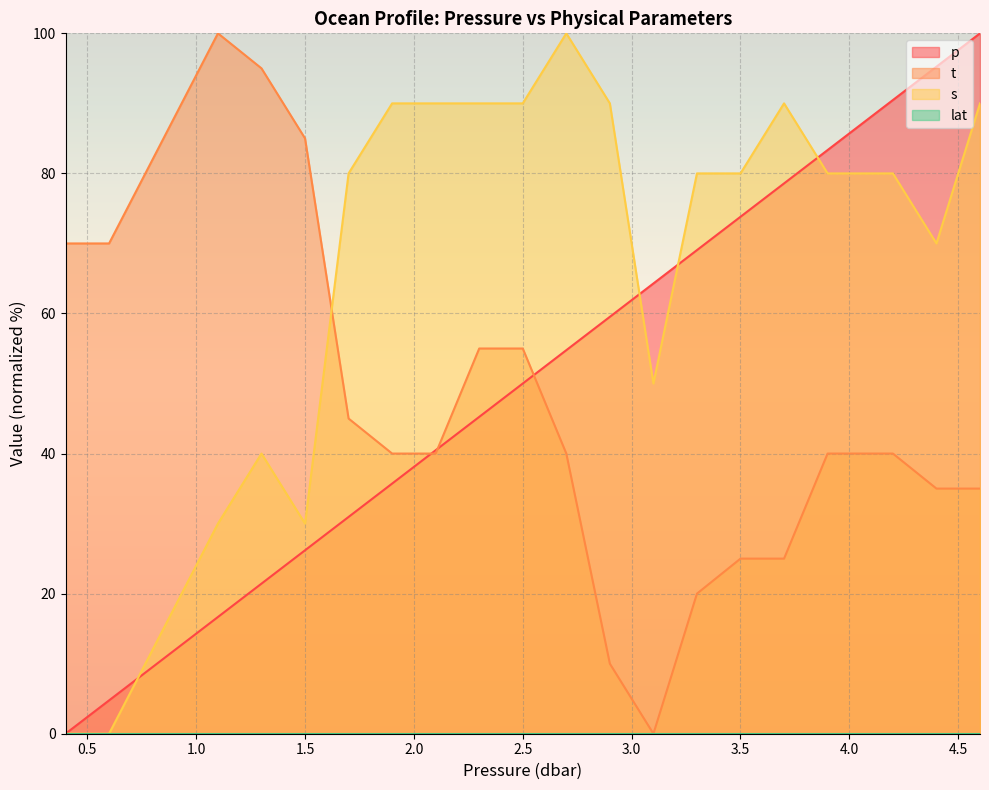

Reading left to right, list all the values displayed in this chart.

p: 0.0	4.8	16.7	21.4	26.2	31.0	35.7	40.5	45.2	50.0	54.8	59.5	64.3	69.0	73.8	78.6	83.3	90.5	95.2	100.0
t: 70.0	70.0	100.0	95.0	85.0	45.0	40.0	40.0	55.0	55.0	40.0	10.0	0.0	20.0	25.0	25.0	40.0	40.0	35.0	35.0
s: 0.0	0.0	30.0	40.0	30.0	80.0	90.0	90.0	90.0	90.0	100.0	90.0	50.0	80.0	80.0	90.0	80.0	80.0	70.0	90.0